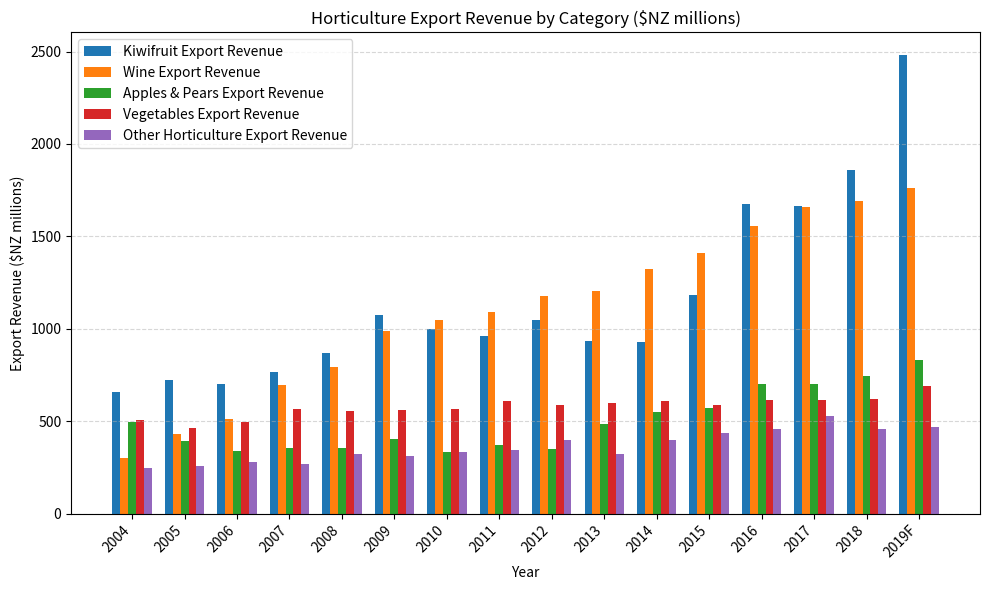

What is the label of the 5th bar from the right?

2015